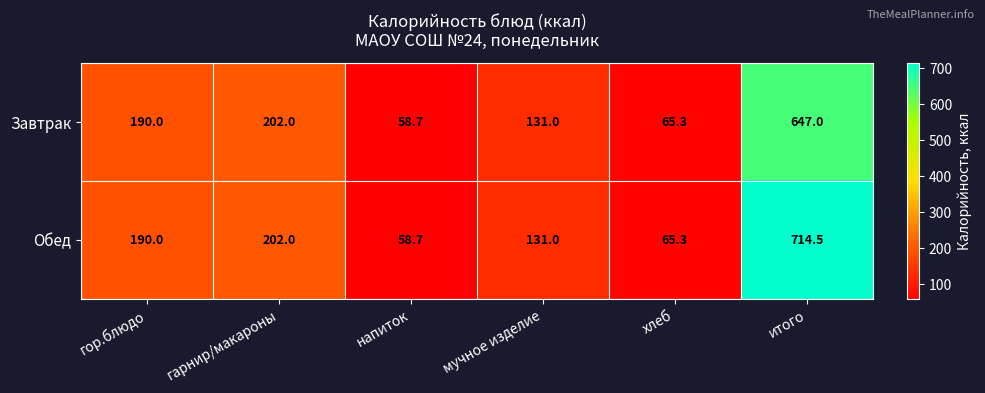

How many data points does each series have?

6